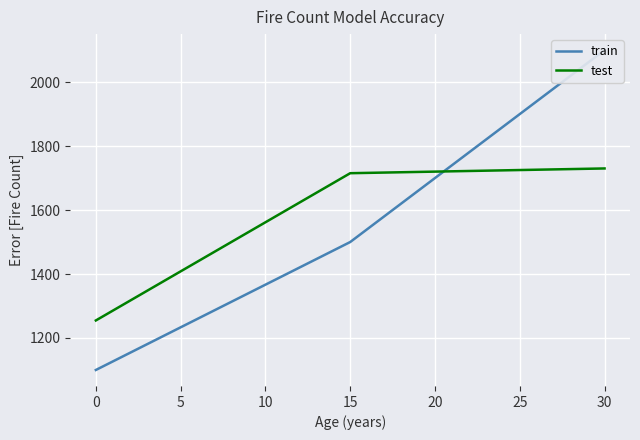

What is the lowest value of the train series?

1100.0